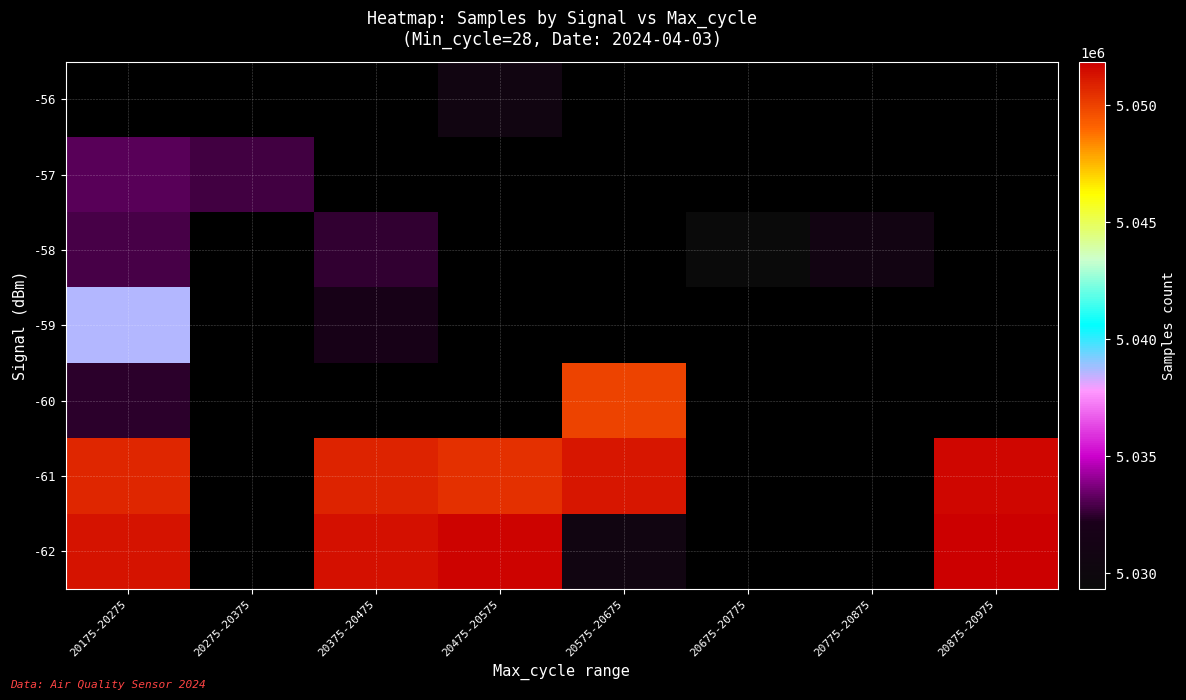

At which category does the chart reach its minimum across all series?

20675-20775